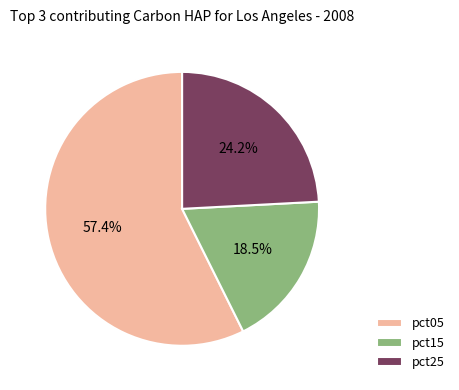

Rank the categories by value from lowest to highest.

pct15, pct25, pct05